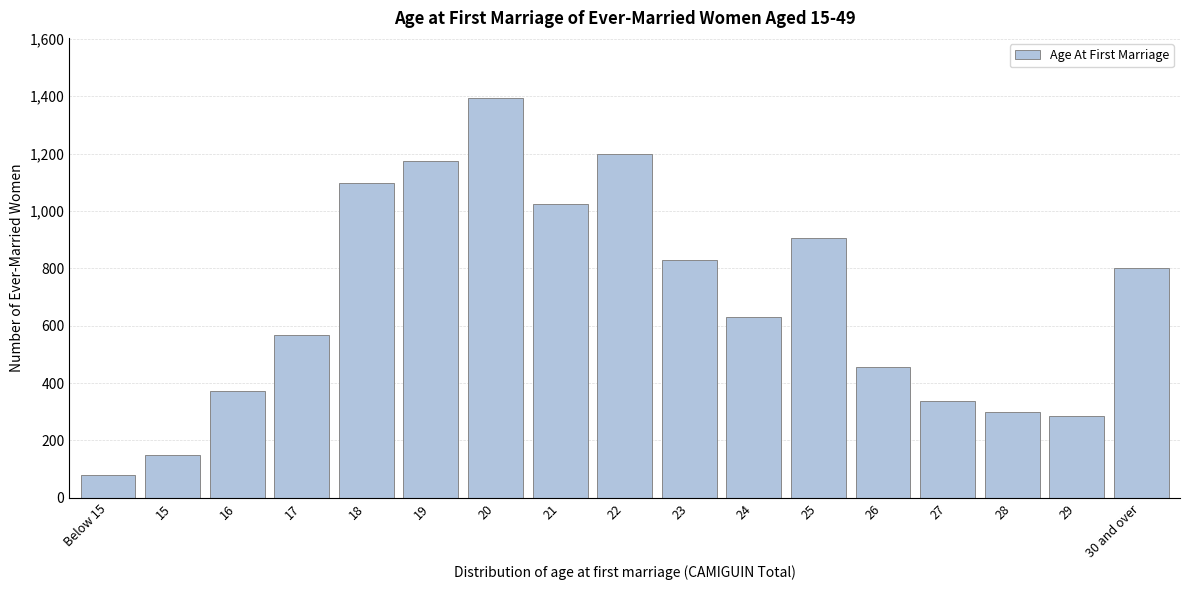

Reading left to right, transcribe all the data shown in this chart.

Below 15=78	15=150	16=374	17=569	18=1099	19=1174	20=1394	21=1025	22=1200	23=828	24=629	25=905	26=457	27=336	28=300	29=284	30 and over=801